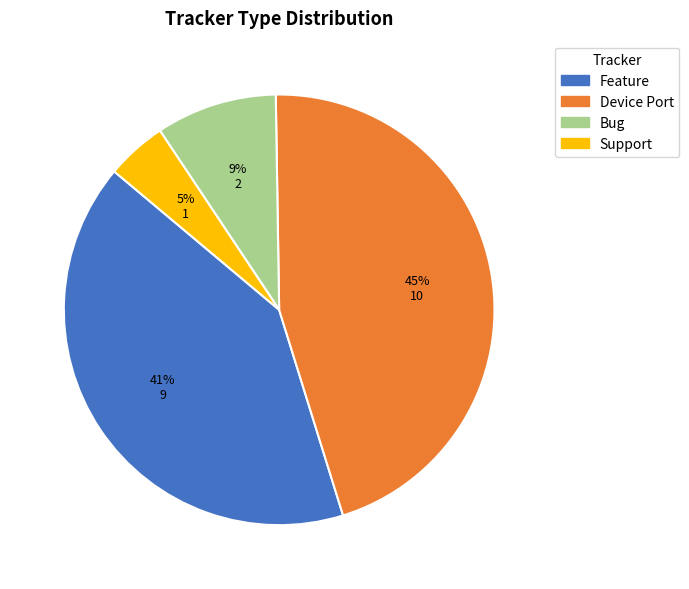

Combined, do Device Port and Feature account for over 50%?

Yes